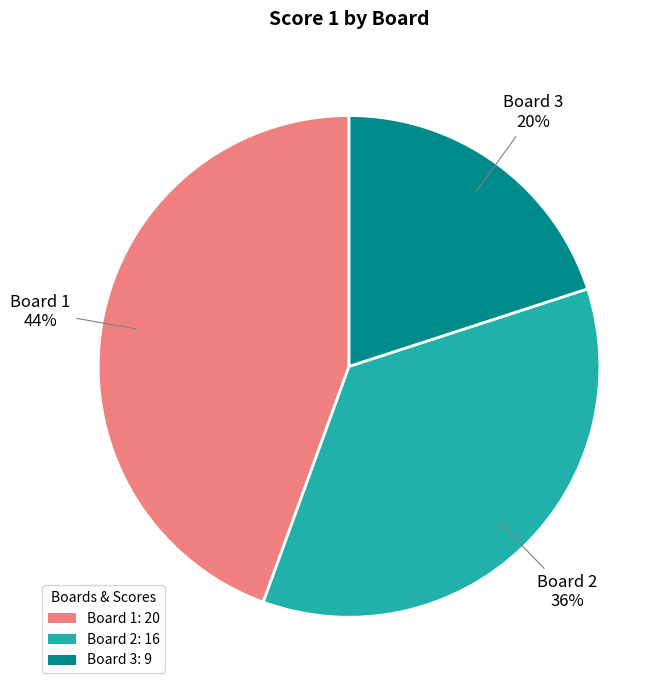

What percentage is the Board 1 slice, to the nearest percent?

44%